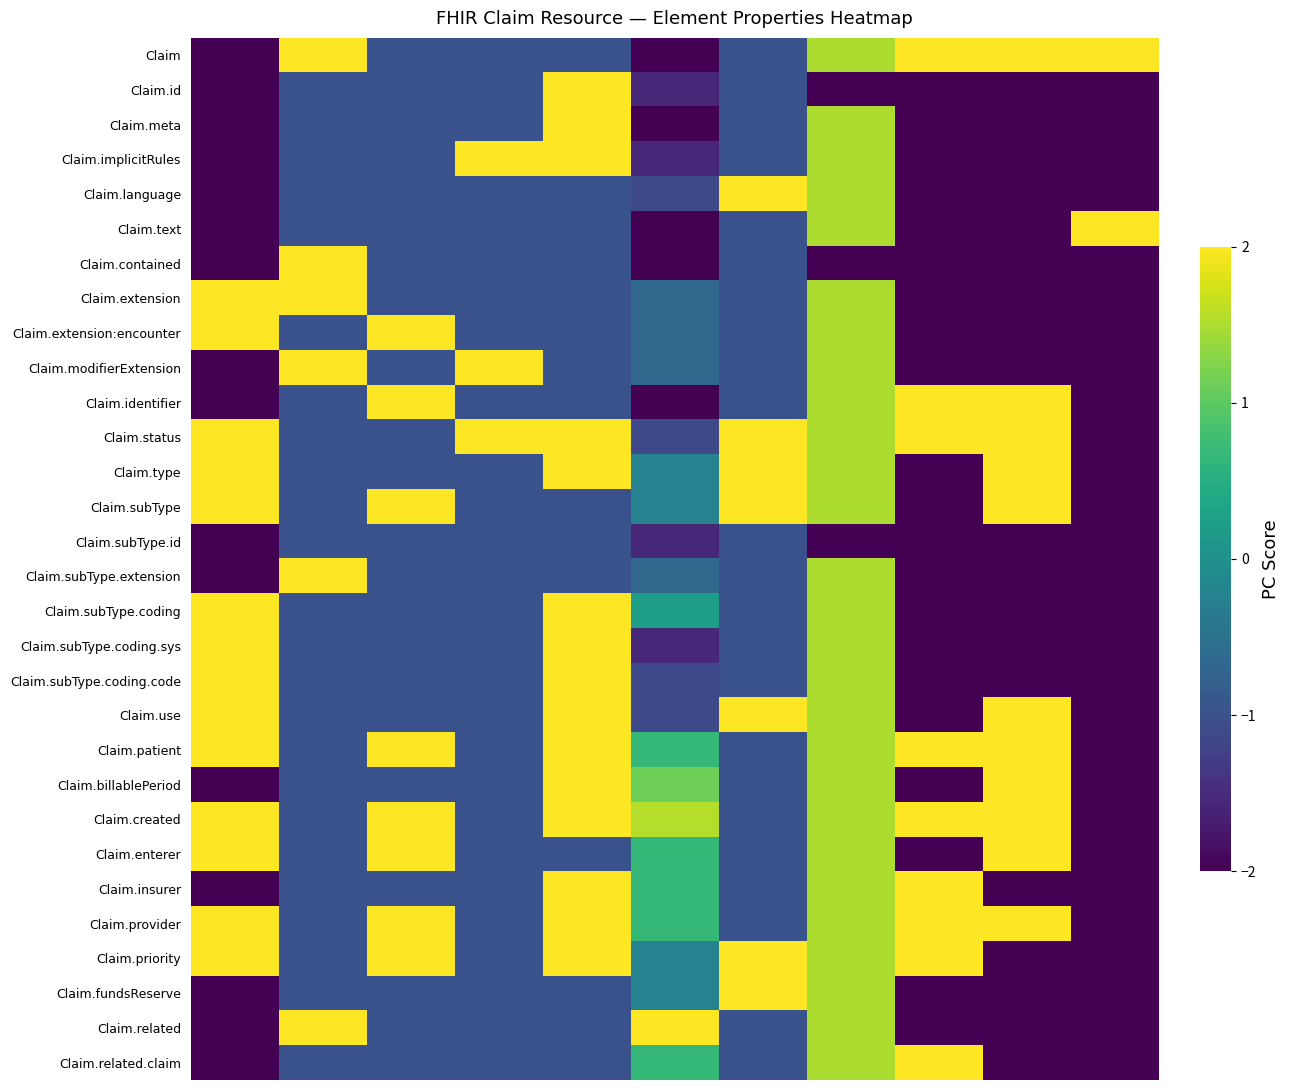

Reading left to right, extract all data points from this chart.

Claim: -2.0	2.0	-1.0	-1.0	-1.0	-2.0	-1.0	1.5	2.0	2.0	2.0
Claim.id: -2.0	-1.0	-1.0	-1.0	2.0	-1.6	-1.0	-2.0	-2.0	-2.0	-2.0
Claim.meta: -2.0	-1.0	-1.0	-1.0	2.0	-2.0	-1.0	1.5	-2.0	-2.0	-2.0
Claim.implicitRules: -2.0	-1.0	-1.0	2.0	2.0	-1.6	-1.0	1.5	-2.0	-2.0	-2.0
Claim.language: -2.0	-1.0	-1.0	-1.0	-1.0	-1.1	2.0	1.5	-2.0	-2.0	-2.0
Claim.text: -2.0	-1.0	-1.0	-1.0	-1.0	-2.0	-1.0	1.5	-2.0	-2.0	2.0
Claim.contained: -2.0	2.0	-1.0	-1.0	-1.0	-2.0	-1.0	-2.0	-2.0	-2.0	-2.0
Claim.extension: 2.0	2.0	-1.0	-1.0	-1.0	-0.7	-1.0	1.5	-2.0	-2.0	-2.0
Claim.extension:encounter: 2.0	-1.0	2.0	-1.0	-1.0	-0.7	-1.0	1.5	-2.0	-2.0	-2.0
Claim.modifierExtension: -2.0	2.0	-1.0	2.0	-1.0	-0.7	-1.0	1.5	-2.0	-2.0	-2.0
Claim.identifier: -2.0	-1.0	2.0	-1.0	-1.0	-2.0	-1.0	1.5	2.0	2.0	-2.0
Claim.status: 2.0	-1.0	-1.0	2.0	2.0	-1.1	2.0	1.5	2.0	2.0	-2.0
Claim.type: 2.0	-1.0	-1.0	-1.0	2.0	-0.2	2.0	1.5	-2.0	2.0	-2.0
Claim.subType: 2.0	-1.0	2.0	-1.0	-1.0	-0.2	2.0	1.5	-2.0	2.0	-2.0
Claim.subType.id: -2.0	-1.0	-1.0	-1.0	-1.0	-1.6	-1.0	-2.0	-2.0	-2.0	-2.0
Claim.subType.extension: -2.0	2.0	-1.0	-1.0	-1.0	-0.7	-1.0	1.5	-2.0	-2.0	-2.0
Claim.subType.coding: 2.0	-1.0	-1.0	-1.0	2.0	0.2	-1.0	1.5	-2.0	-2.0	-2.0
Claim.subType.coding.sys: 2.0	-1.0	-1.0	-1.0	2.0	-1.6	-1.0	1.5	-2.0	-2.0	-2.0
Claim.subType.coding.code: 2.0	-1.0	-1.0	-1.0	2.0	-1.1	-1.0	1.5	-2.0	-2.0	-2.0
Claim.use: 2.0	-1.0	-1.0	-1.0	2.0	-1.1	2.0	1.5	-2.0	2.0	-2.0
Claim.patient: 2.0	-1.0	2.0	-1.0	2.0	0.7	-1.0	1.5	2.0	2.0	-2.0
Claim.billablePeriod: -2.0	-1.0	-1.0	-1.0	2.0	1.1	-1.0	1.5	-2.0	2.0	-2.0
Claim.created: 2.0	-1.0	2.0	-1.0	2.0	1.6	-1.0	1.5	2.0	2.0	-2.0
Claim.enterer: 2.0	-1.0	2.0	-1.0	-1.0	0.7	-1.0	1.5	-2.0	2.0	-2.0
Claim.insurer: -2.0	-1.0	-1.0	-1.0	2.0	0.7	-1.0	1.5	2.0	-2.0	-2.0
Claim.provider: 2.0	-1.0	2.0	-1.0	2.0	0.7	-1.0	1.5	2.0	2.0	-2.0
Claim.priority: 2.0	-1.0	2.0	-1.0	2.0	-0.2	2.0	1.5	2.0	-2.0	-2.0
Claim.fundsReserve: -2.0	-1.0	-1.0	-1.0	-1.0	-0.2	2.0	1.5	-2.0	-2.0	-2.0
Claim.related: -2.0	2.0	-1.0	-1.0	-1.0	2.0	-1.0	1.5	-2.0	-2.0	-2.0
Claim.related.claim: -2.0	-1.0	-1.0	-1.0	-1.0	0.7	-1.0	1.5	2.0	-2.0	-2.0